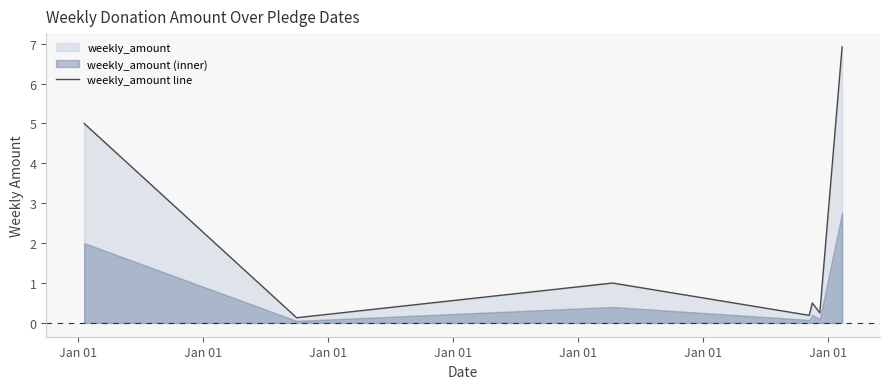

What is the maximum value for weekly_amount line?

6.9